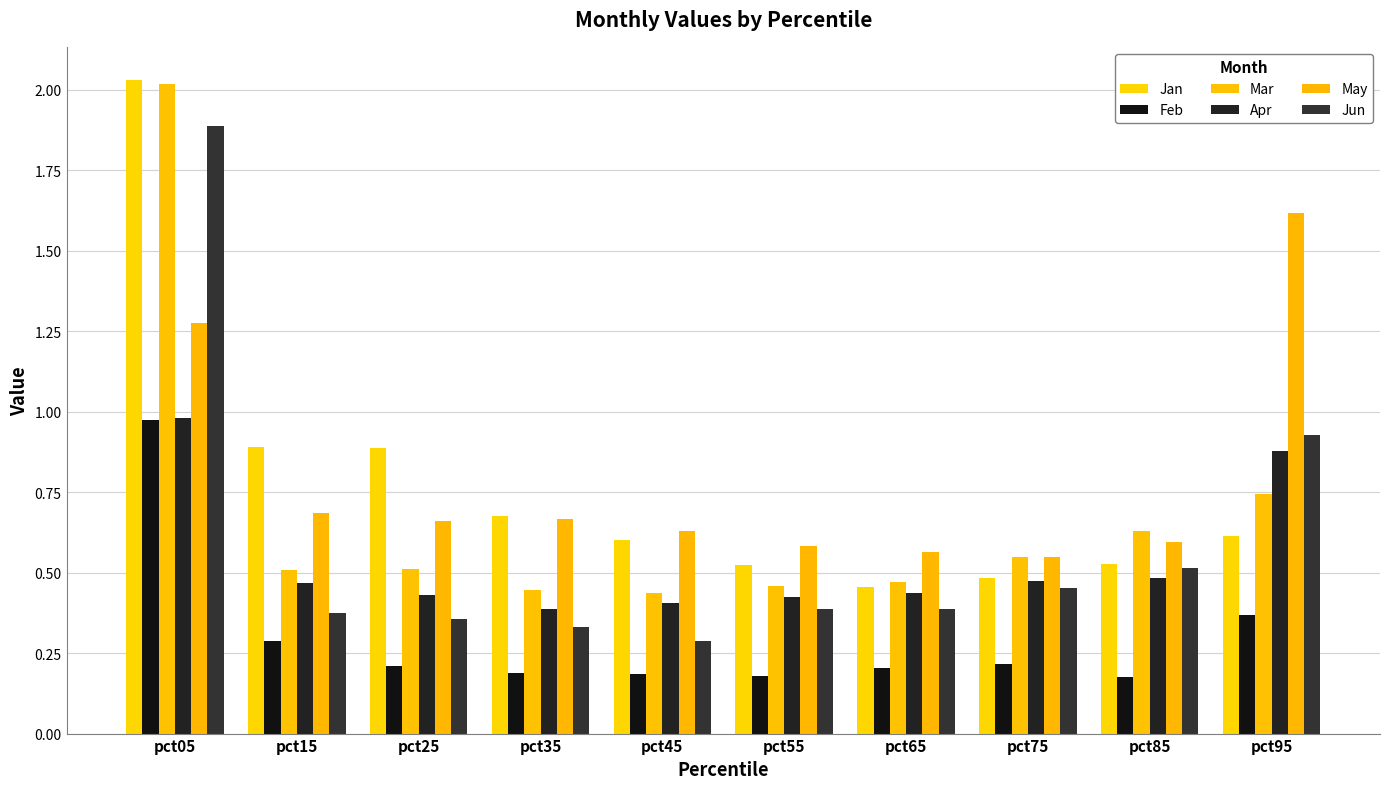

What is the value of the Mar bar at the 4th from the left?

0.4